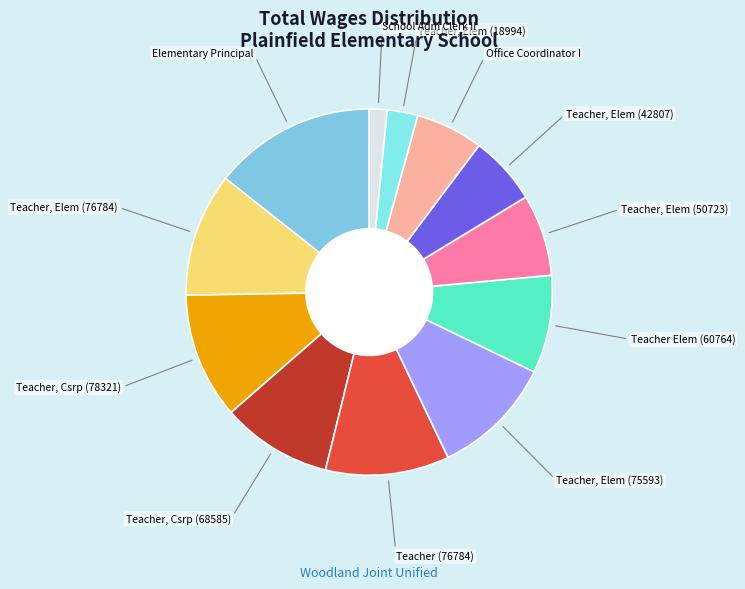

Is there a majority slice in this chart?

No